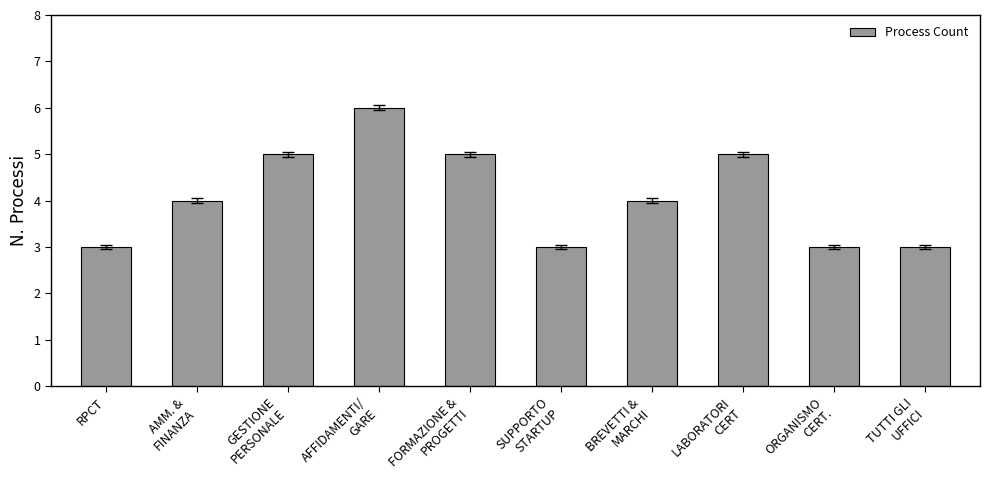

What is the maximum value shown in the chart?

6